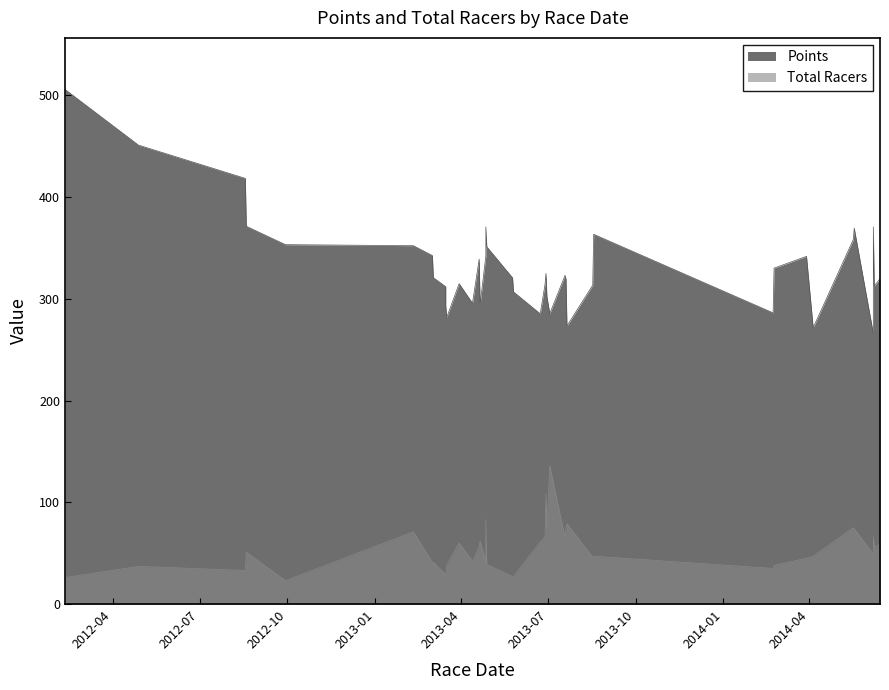

What is the smallest value displayed?

23.0